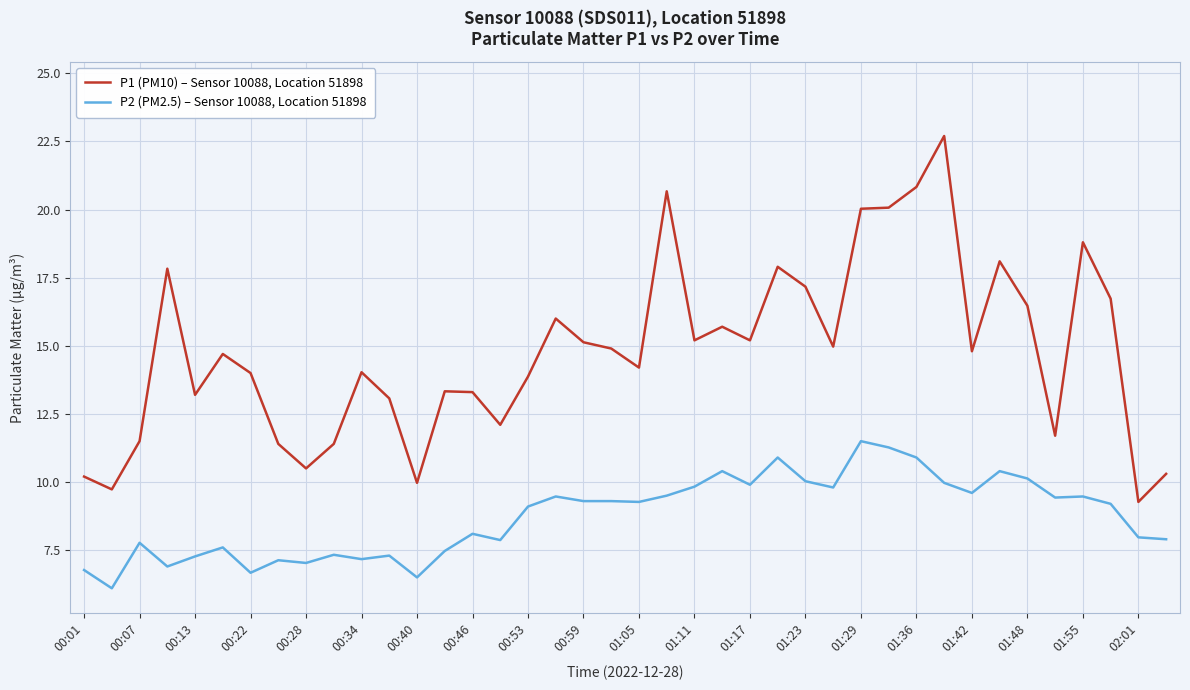

Which series has the largest range (max minus min)?

P1 (PM10) – Sensor 10088, Location 51898